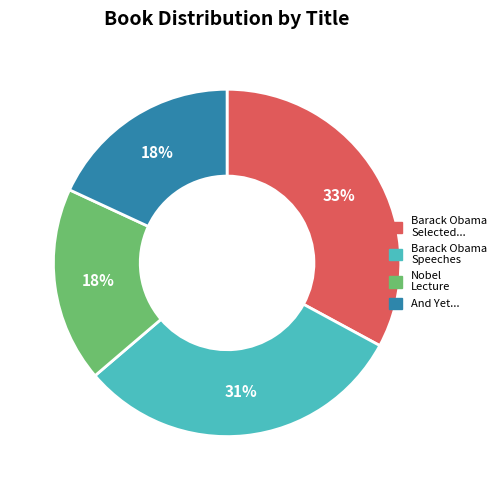

Is there any slice that represents more than half of the pie?

No